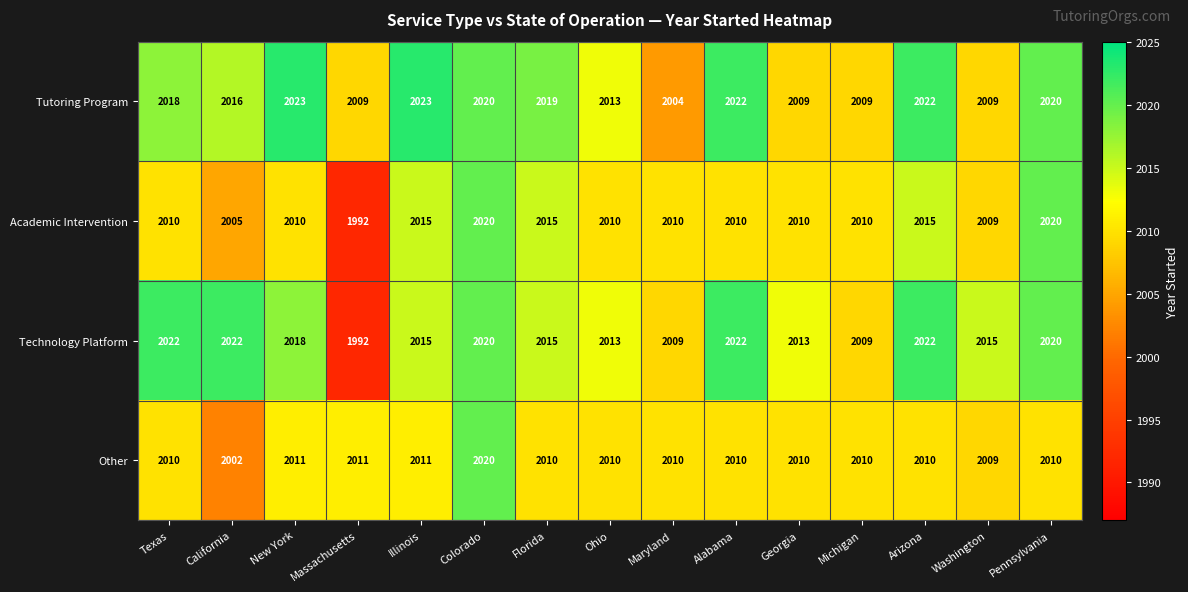

Which series has the largest total across all categories?

Tutoring Program